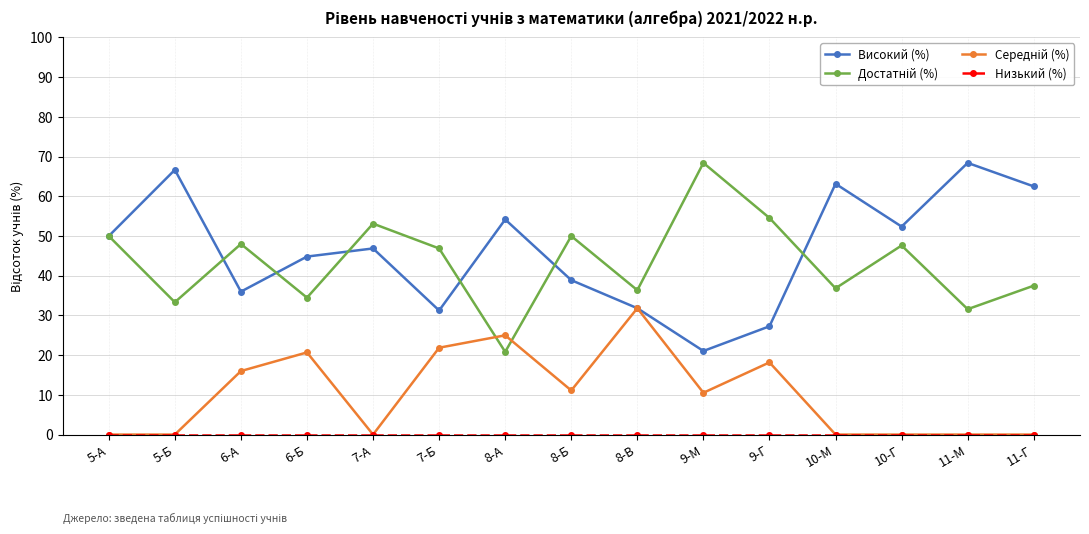

What is the spread (max minus min) of values at 10-М?

63.2